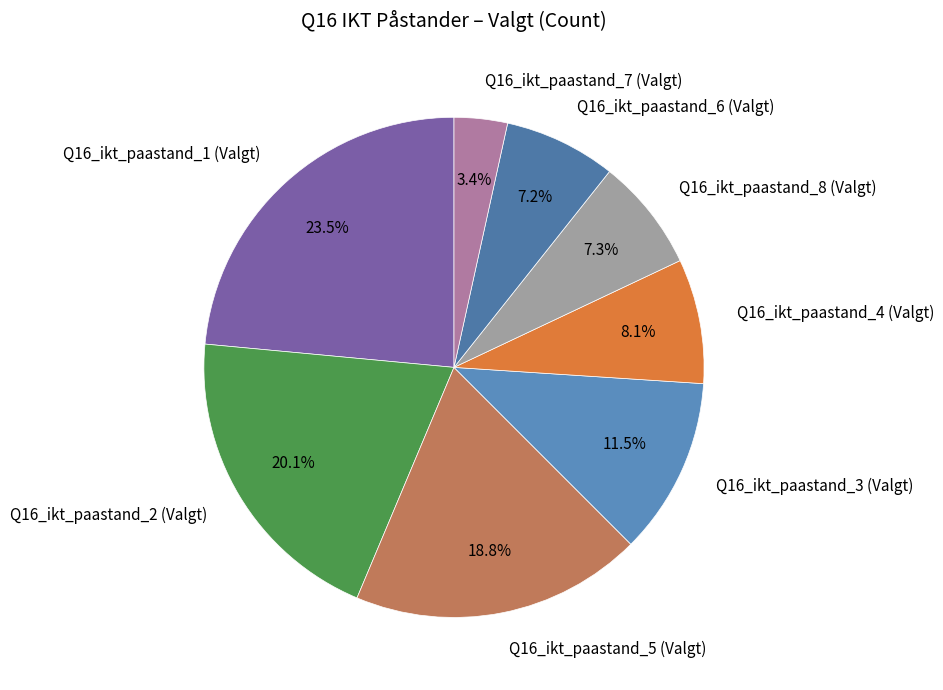

Does any single category account for the majority?

No